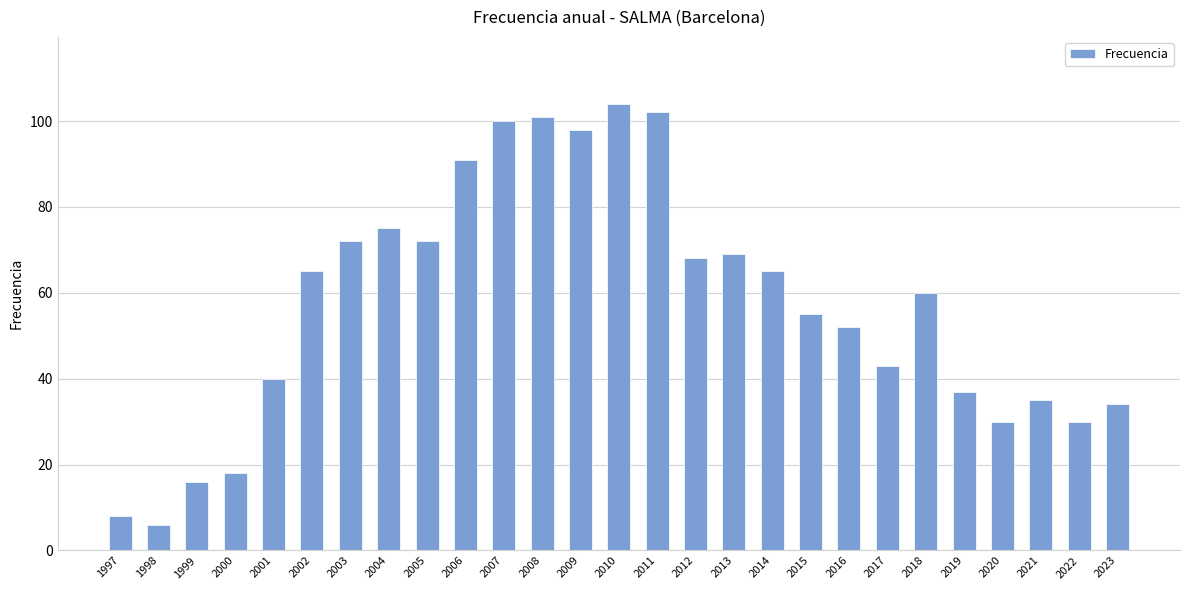

How many categories are shown in the chart?

27